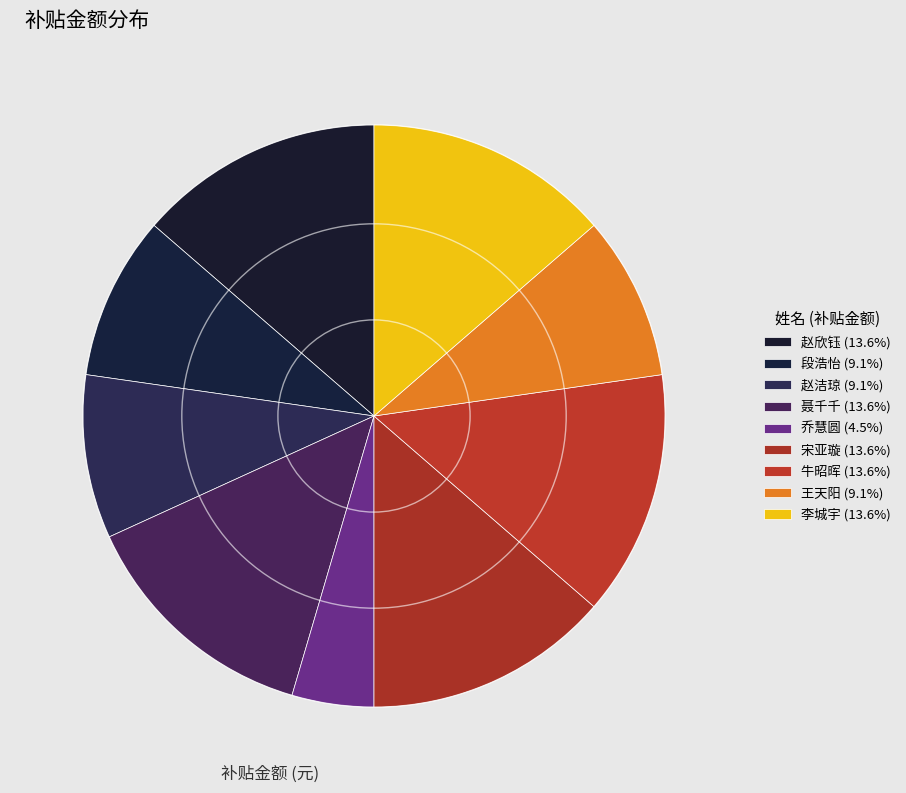

Which category has the biggest portion of the pie?

赵欣钰